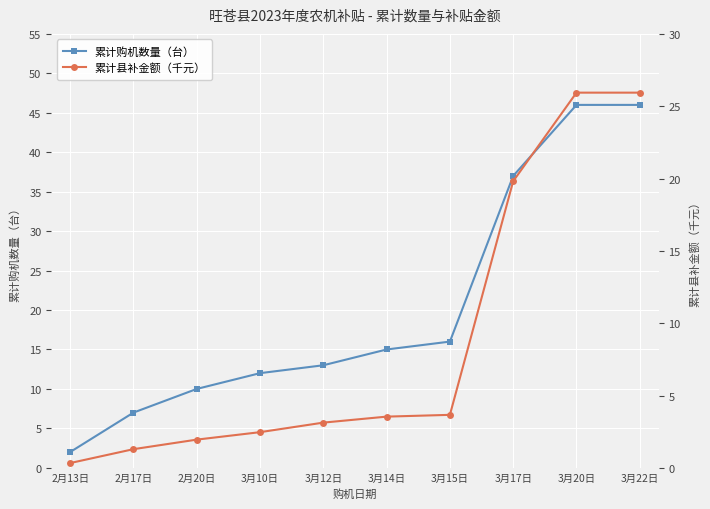

True or false: 累计购机数量（台） and 累计县补金额（千元） cross at least once.

False